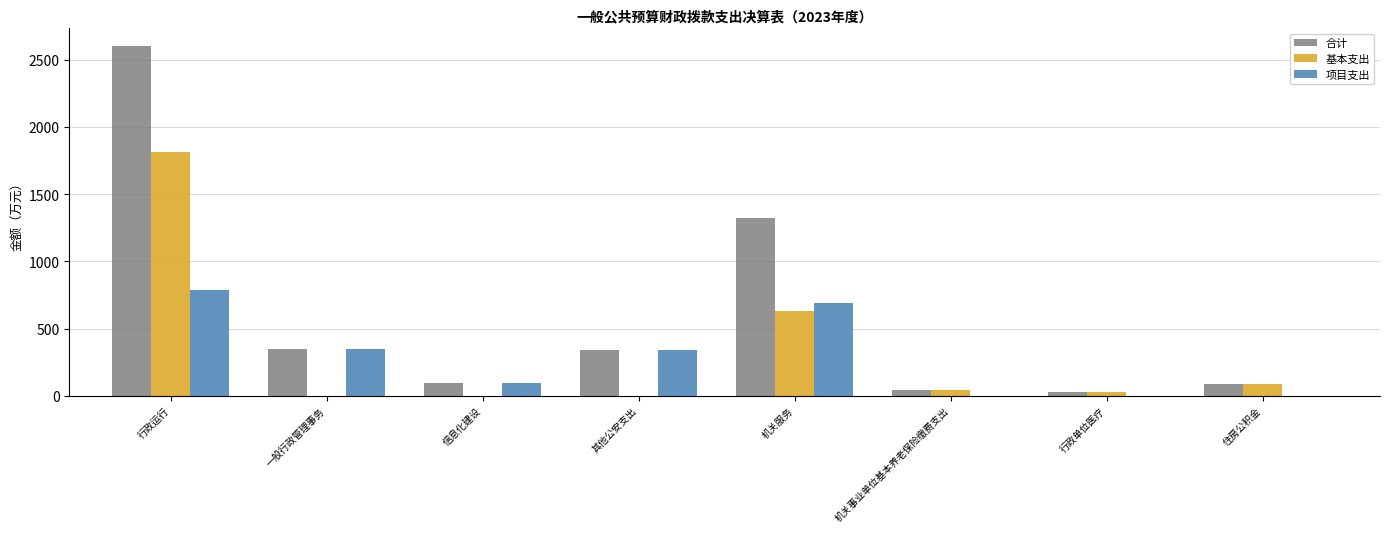

Which category has the highest value in the 项目支出 series?

行政运行